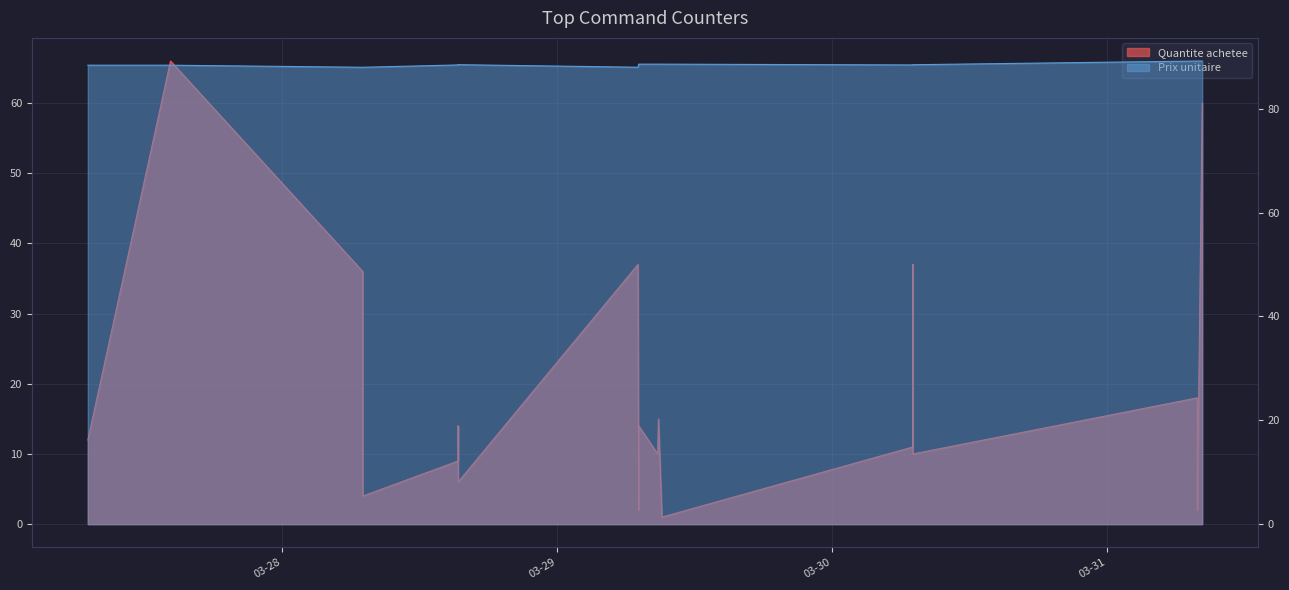

What is the sum of all Quantite achetee values?

400.0